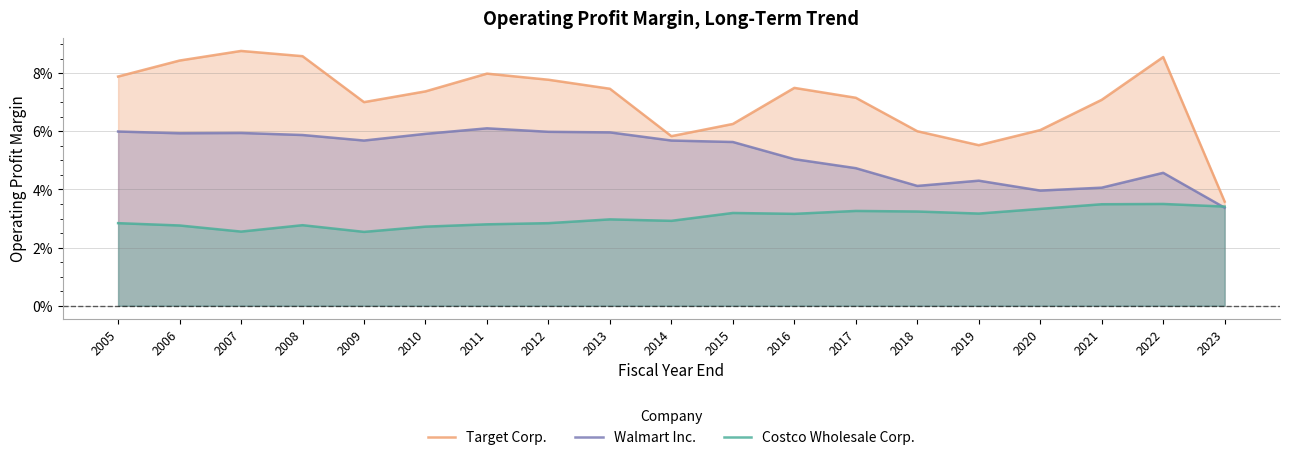

In Walmart Inc., how many points are higher than both neighbors (excluding endpoints)?

4